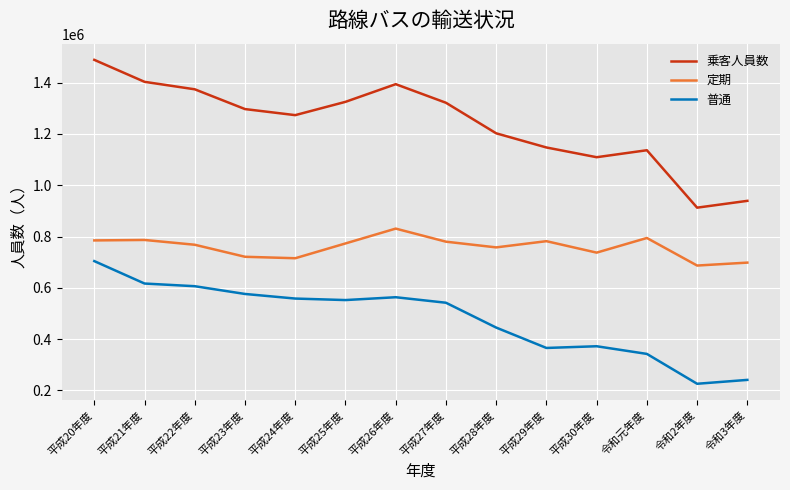

Which series has the largest total across all categories?

乗客人員数